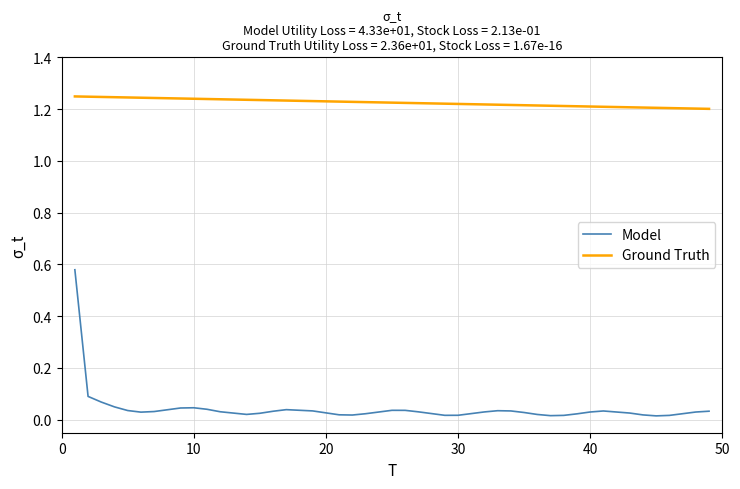

Rank the series by their maximum value, from highest to lowest.

Ground Truth, Model